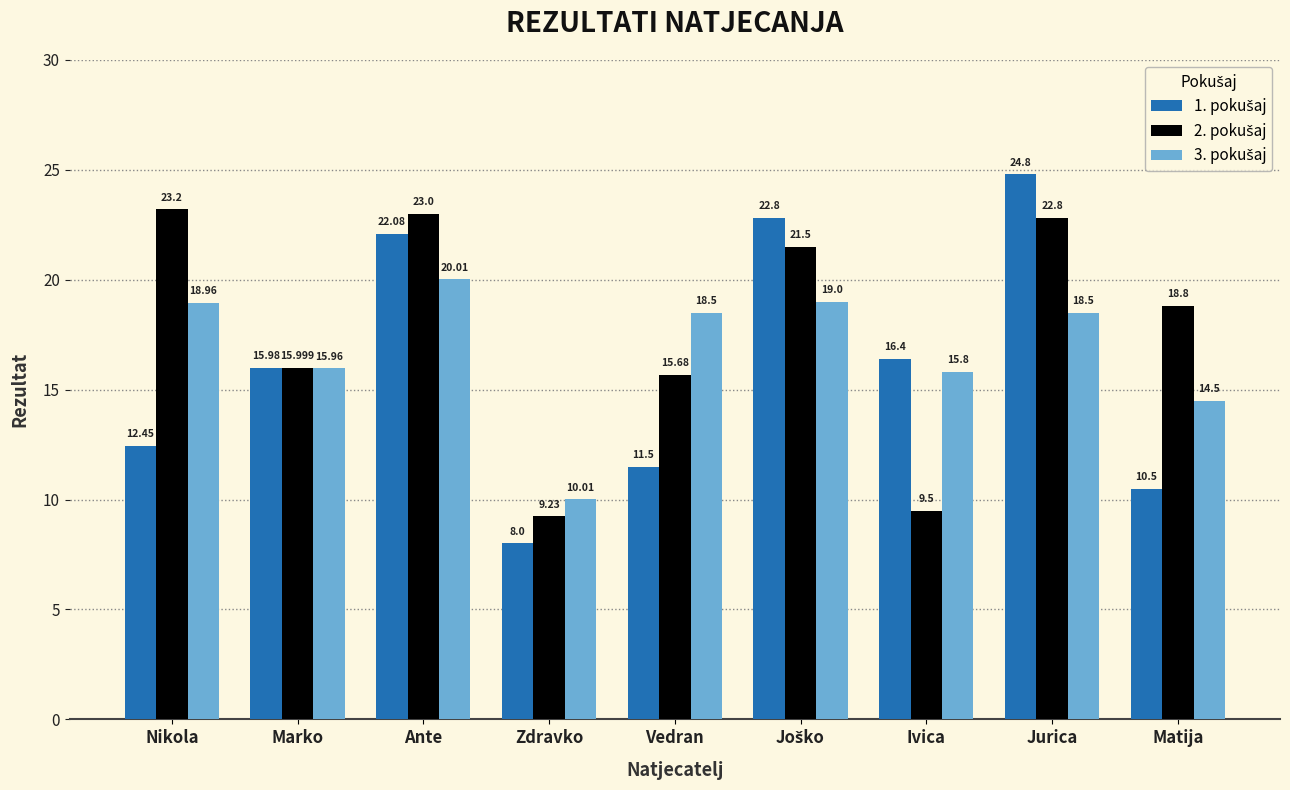

Which category has the highest value across all series?

Jurica